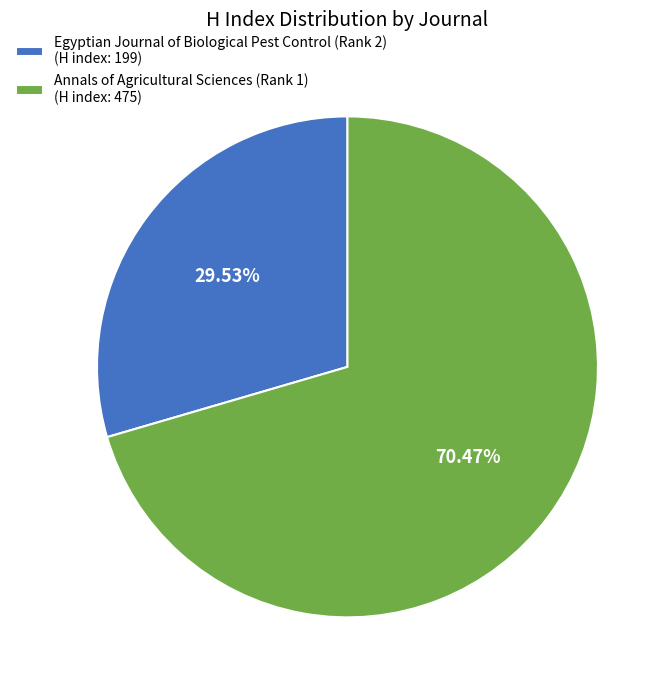

Rank the categories by value from highest to lowest.

Annals of Agricultural Sciences (Rank 1), Egyptian Journal of Biological Pest Control (Rank 2)